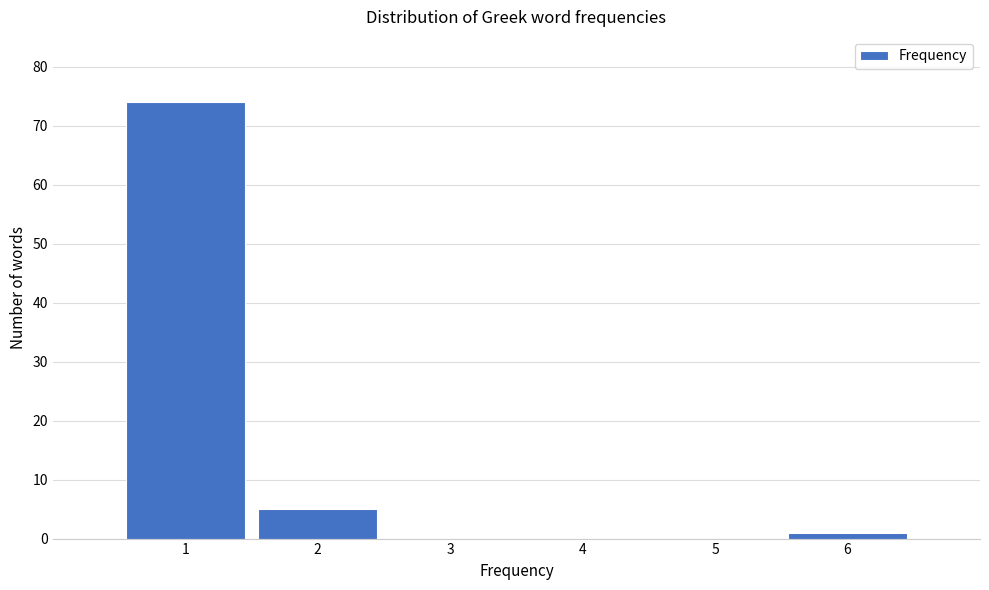

Reading left to right, extract all data points from this chart.

1=74	2=5	3=0	4=0	5=0	6=1